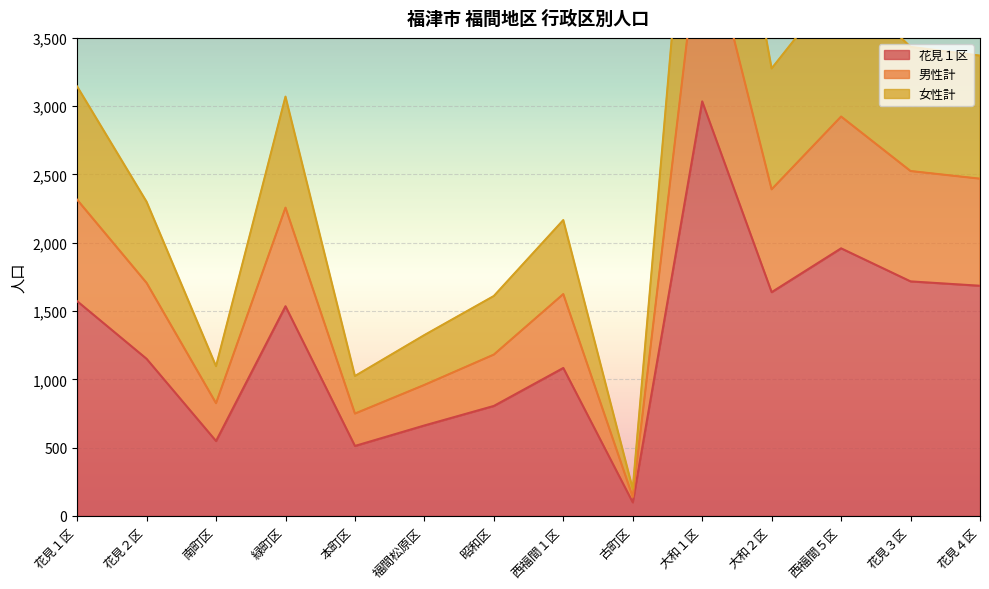

True or false: 花見１区 and 男性計 cross at least once.

False